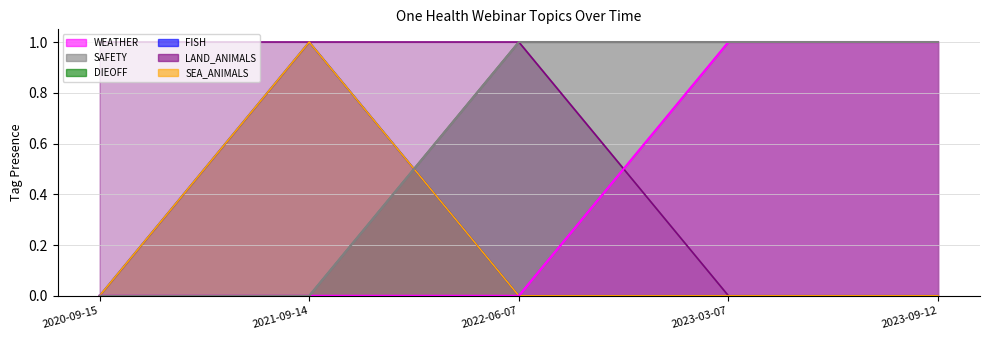

Rank the series by their maximum value, from highest to lowest.

WEATHER, SAFETY, DIEOFF, FISH, LAND_ANIMALS, SEA_ANIMALS